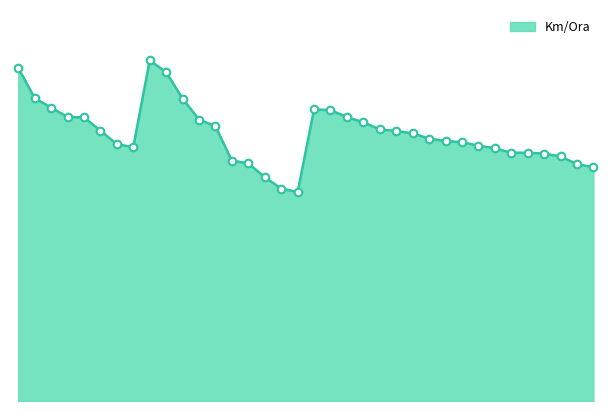

Is this an area chart (filled region under the line)?

Yes